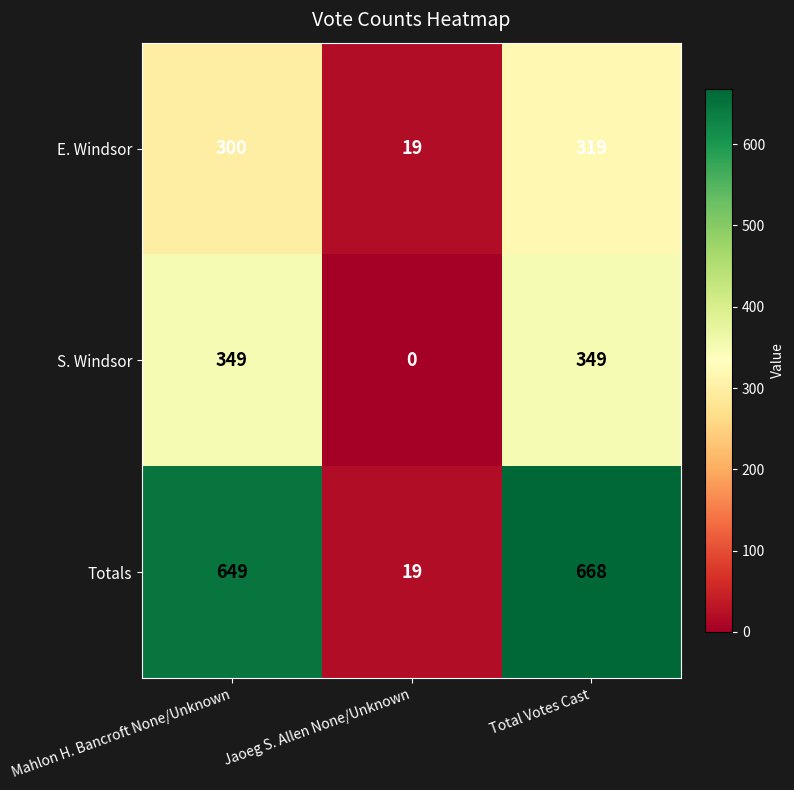

What is the total value across all series at Total Votes Cast?

1336